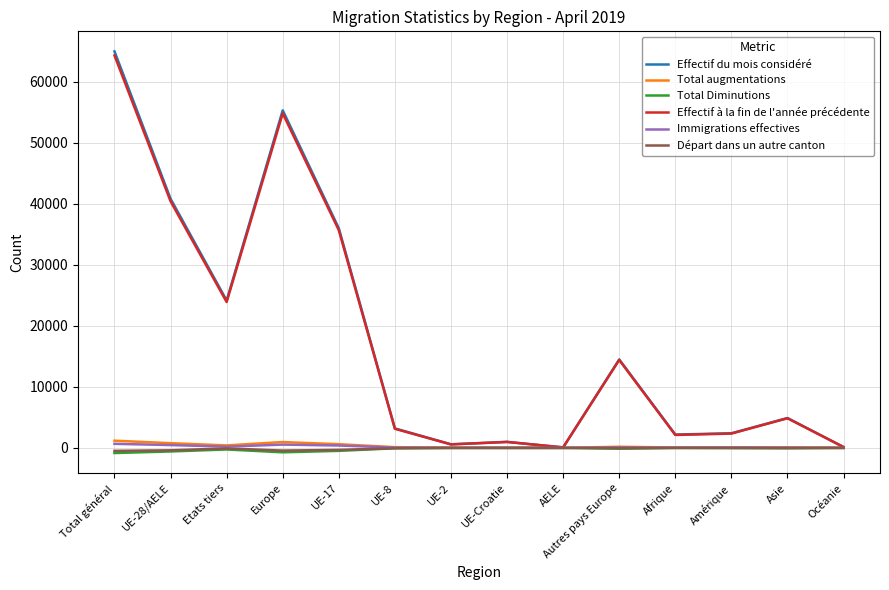

What position from the left is Autres pays Europe?

10